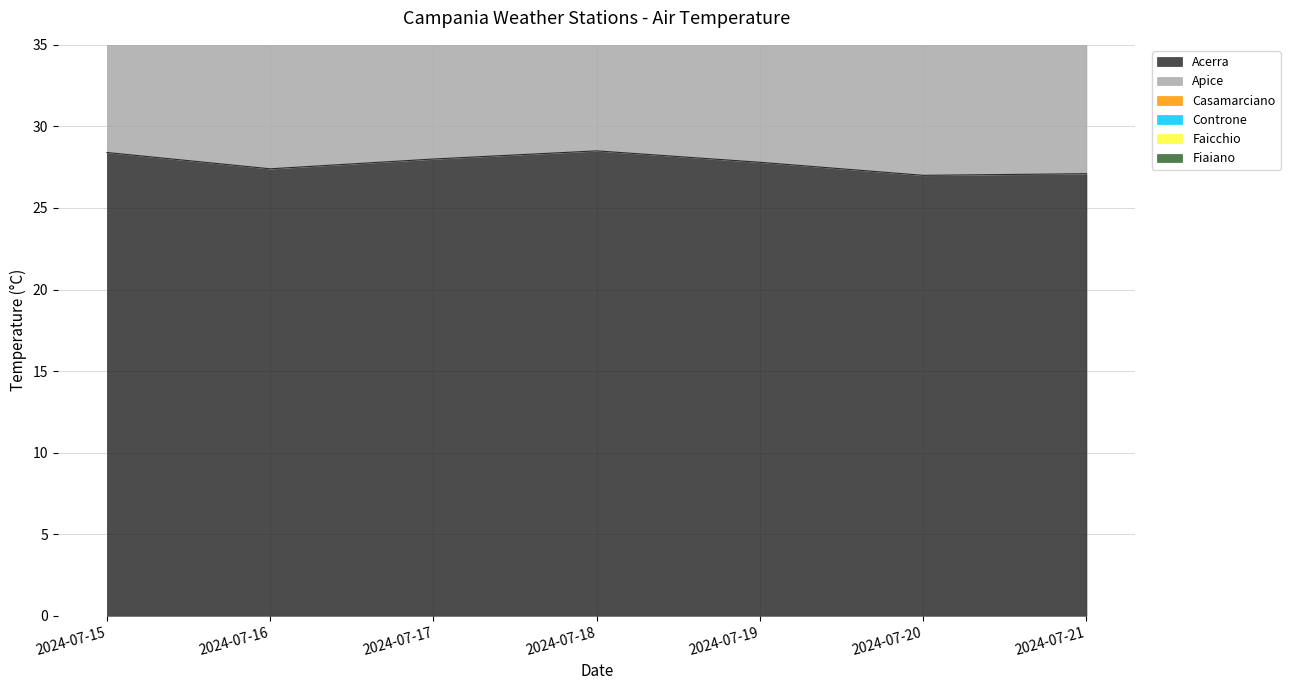

What is the maximum value shown in the chart?

171.6